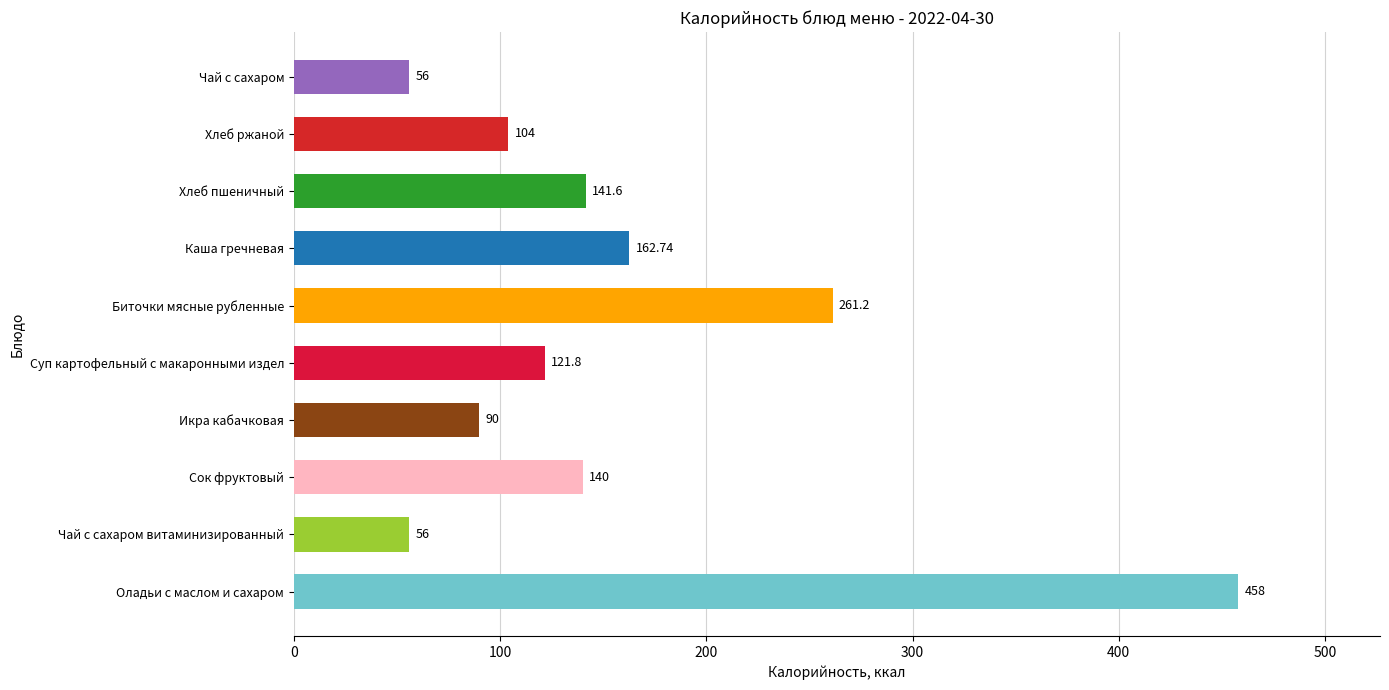

Are the bars horizontal?

Yes